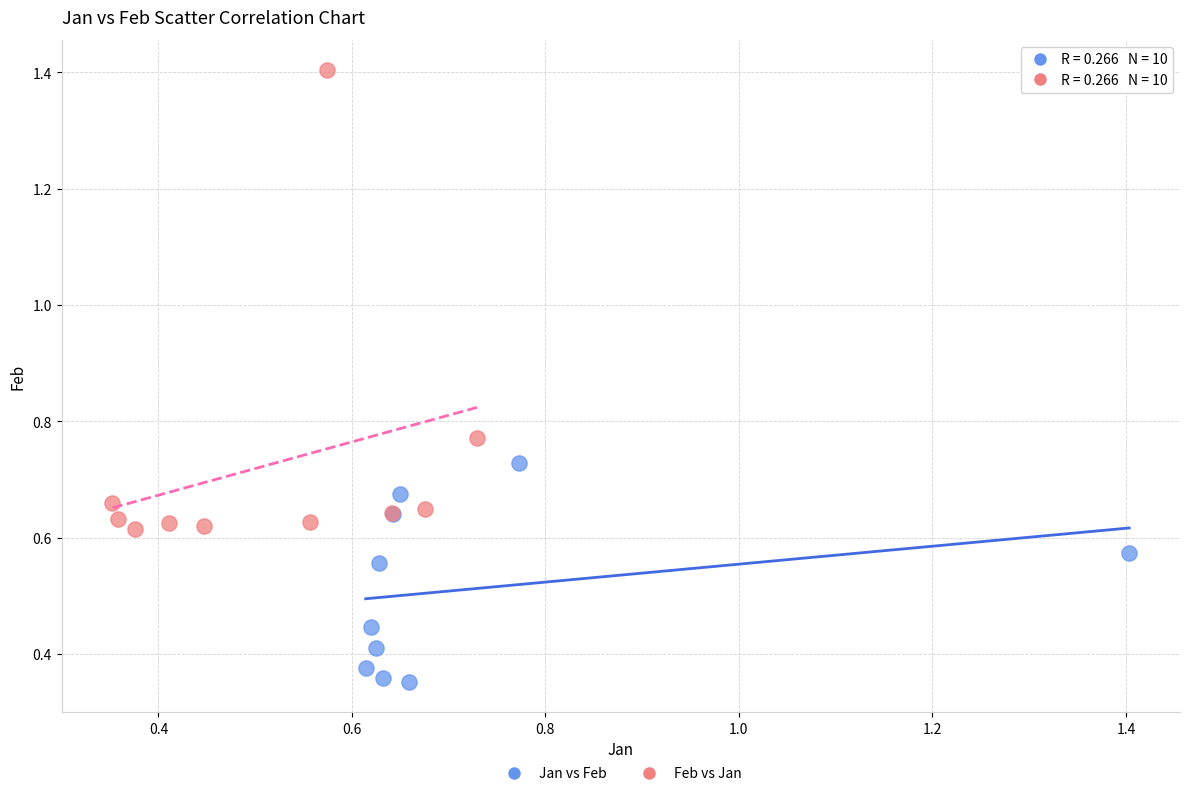

What are all the series names shown in the legend?

Jan vs Feb, Feb vs Jan